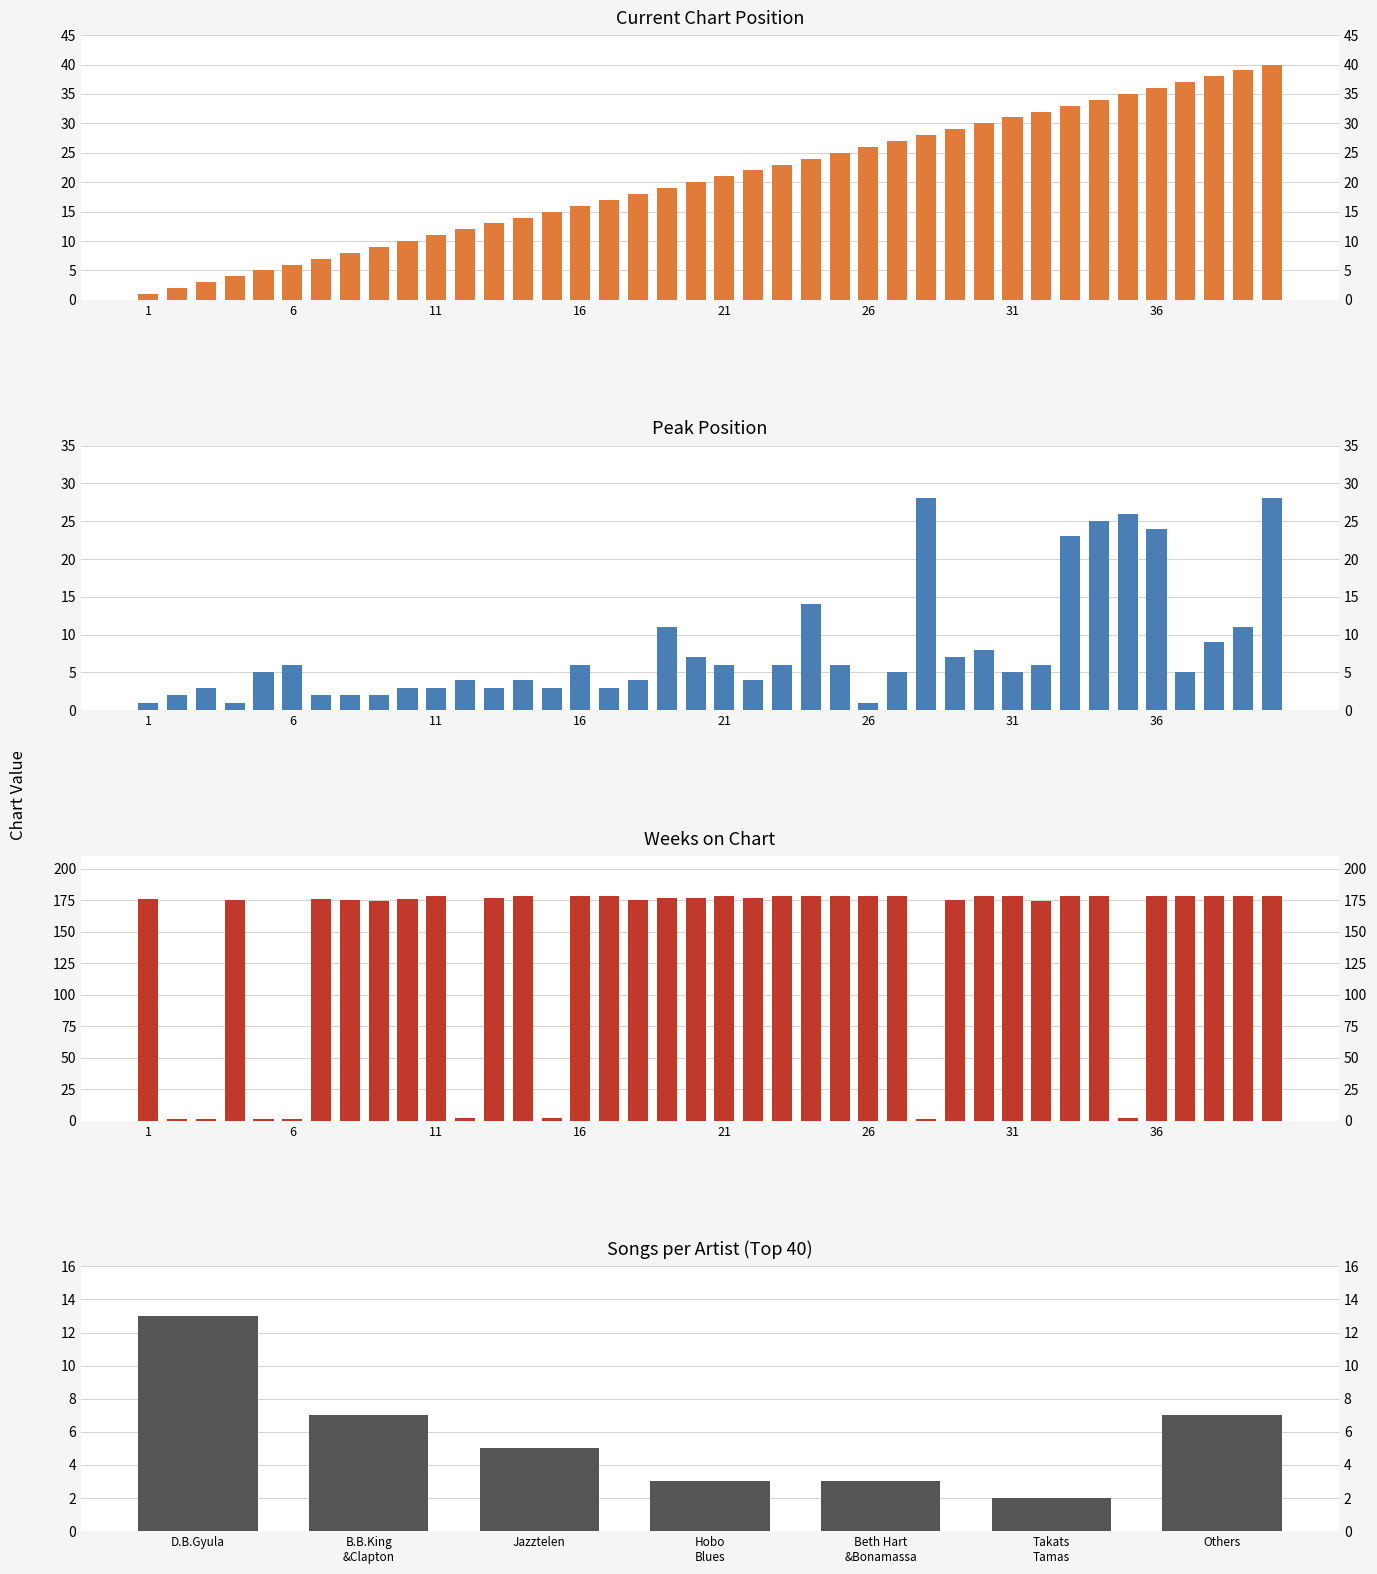

What is the difference between the maximum and minimum values in the Weeks on Chart series?

177